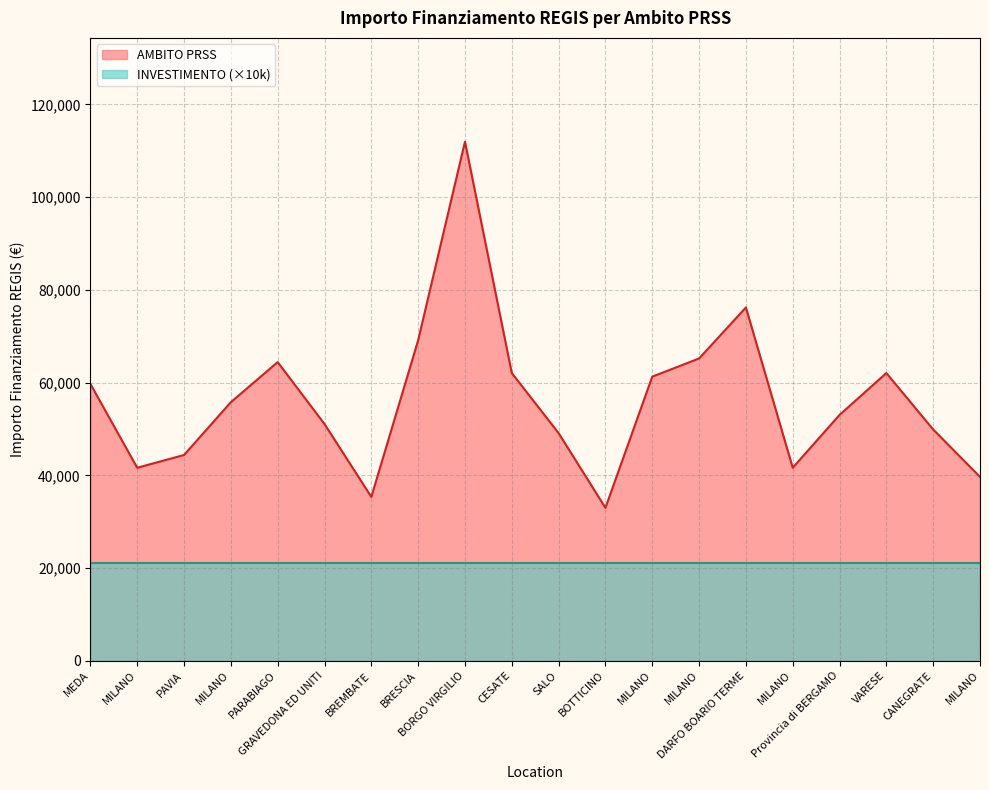

The chart shows a value of 100429.0 at PARABIAGO. True or false?

False